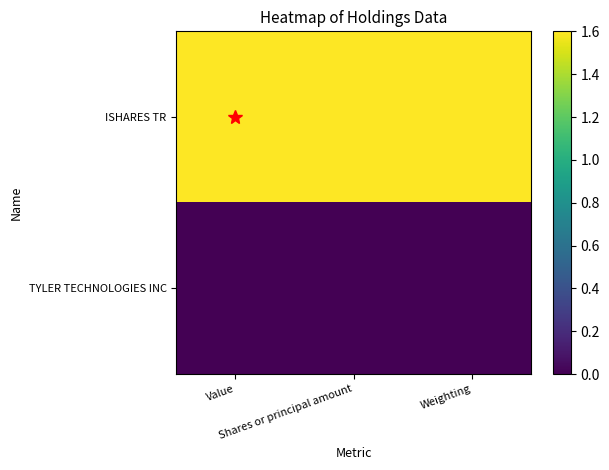

Reading right to left, what are all the values shown in this chart?

ISHARES TR: Weighting=1.6	Shares or principal amount=1.6	Value=1.6
TYLER TECHNOLOGIES INC: Weighting=0.0	Shares or principal amount=0.0	Value=0.0